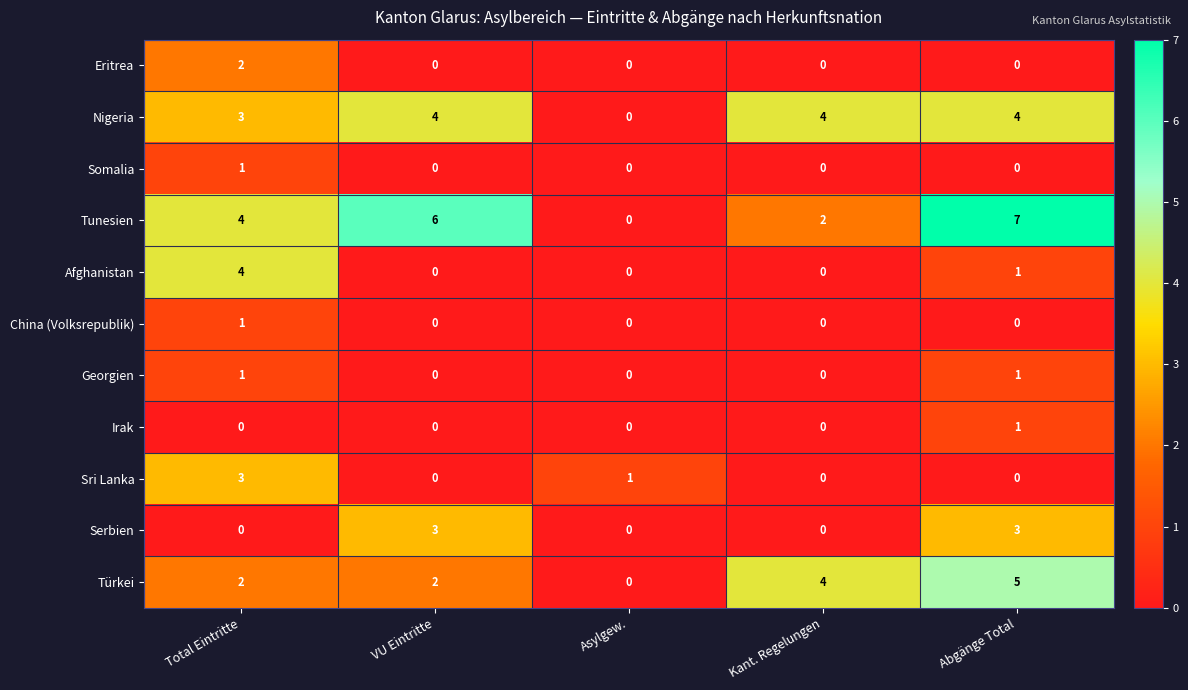

Which series has the largest range (max minus min)?

Tunesien